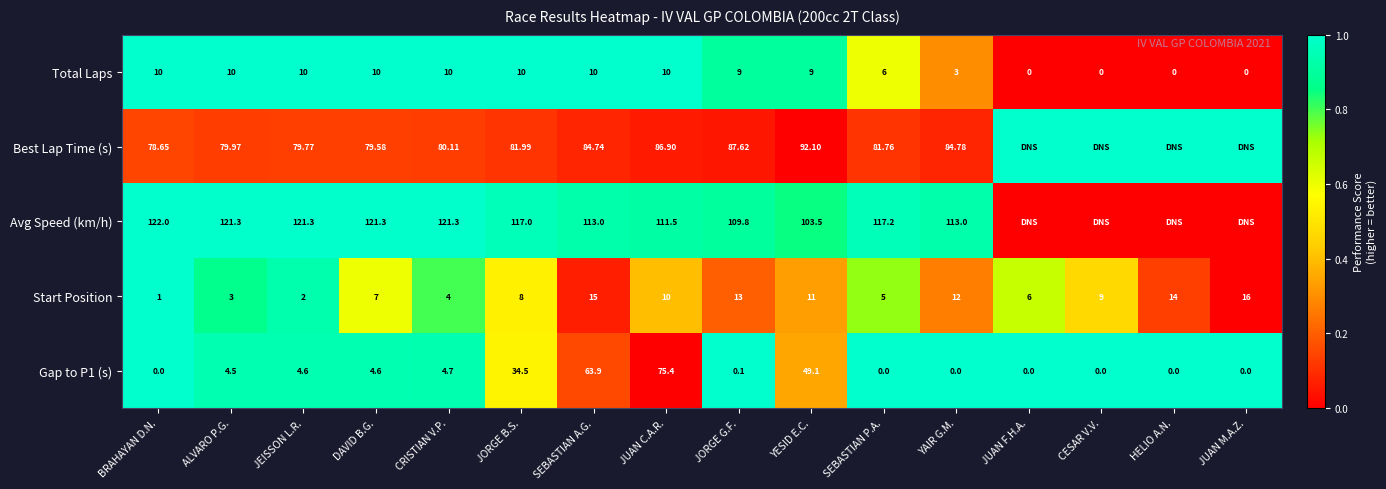

Which category has the highest value in the Start Position series?

JUAN M.A.Z.